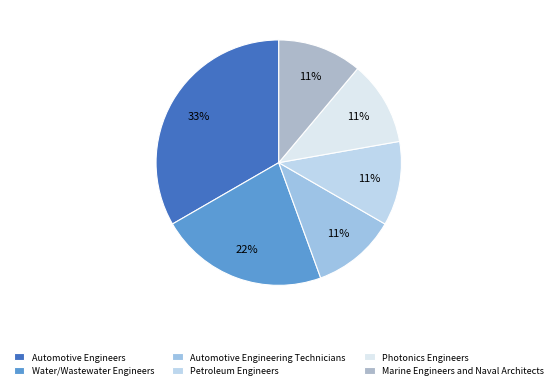

How many segments does this pie chart have?

6